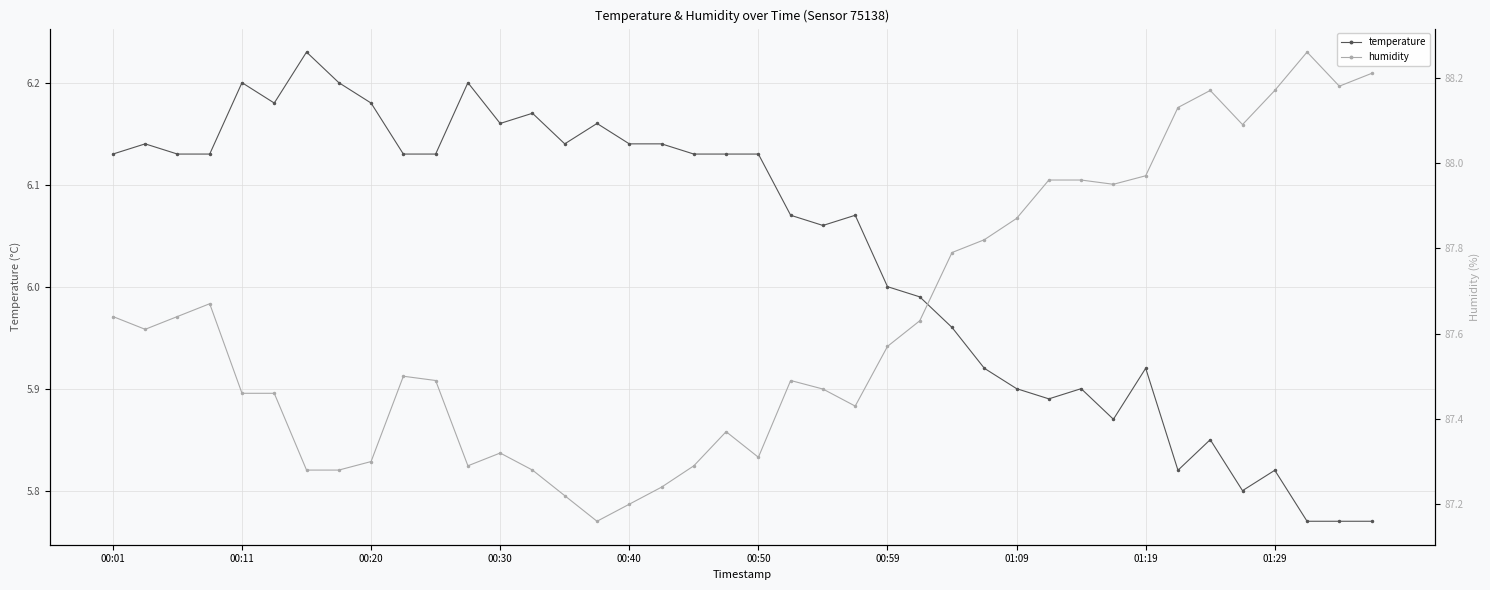

True or false: humidity has more than 2 points higher than both neighbors.

True